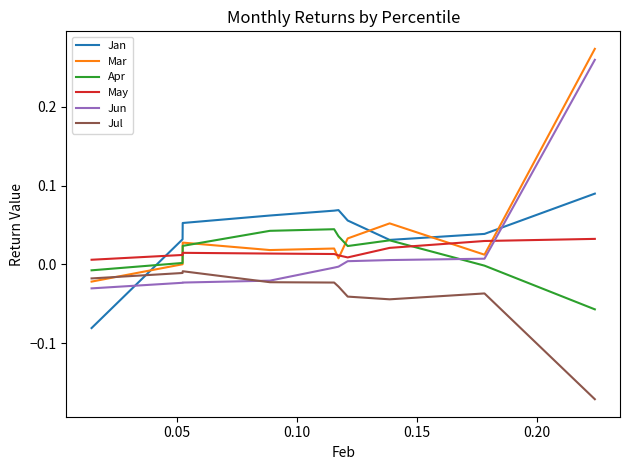

True or false: May and Mar cross at least once.

True